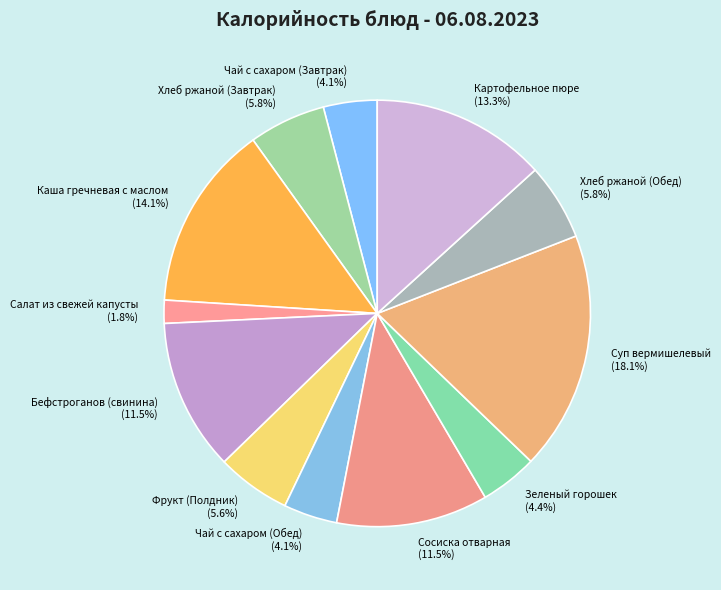

Do Салат из свежей капусты and Сосиска отварная together represent more than half of the pie?

No